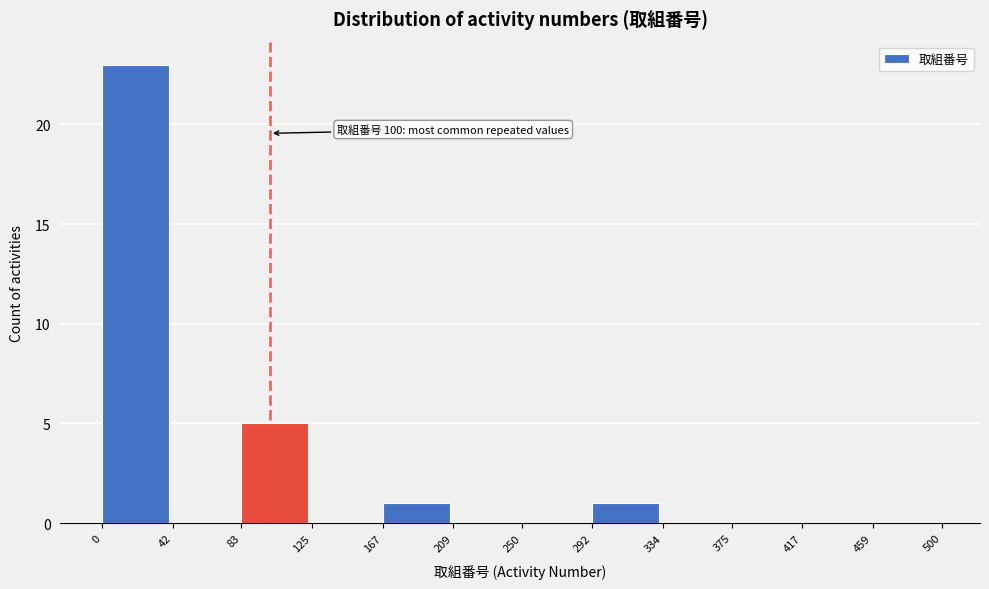

Over which range of the x-axis is the bar tallest?

0 to 42